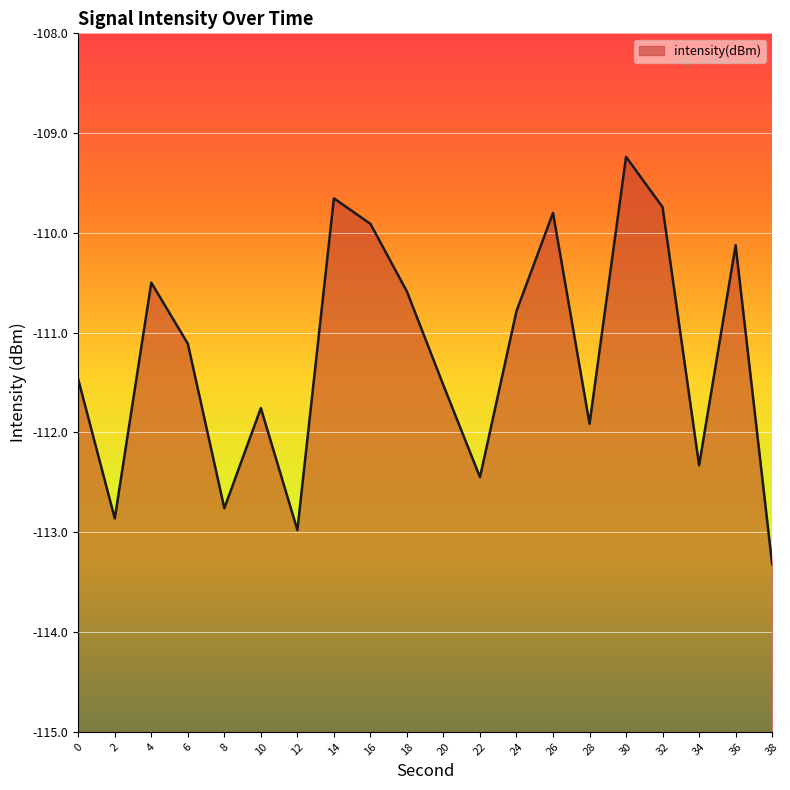

True or false: the data has more than 0 interior local peaks.

True